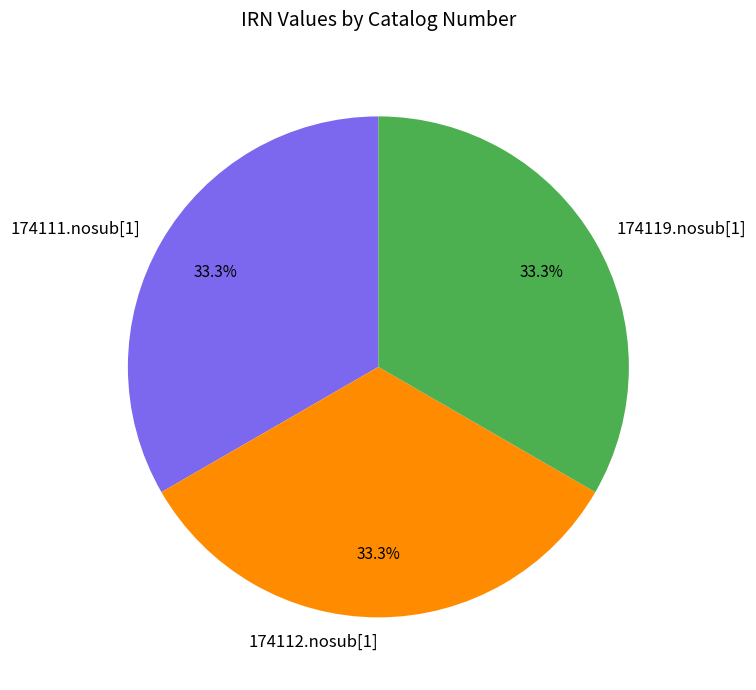

Approximately how many times larger is the value at 174111.nosub[1] compared to 174119.nosub[1]?

1.0